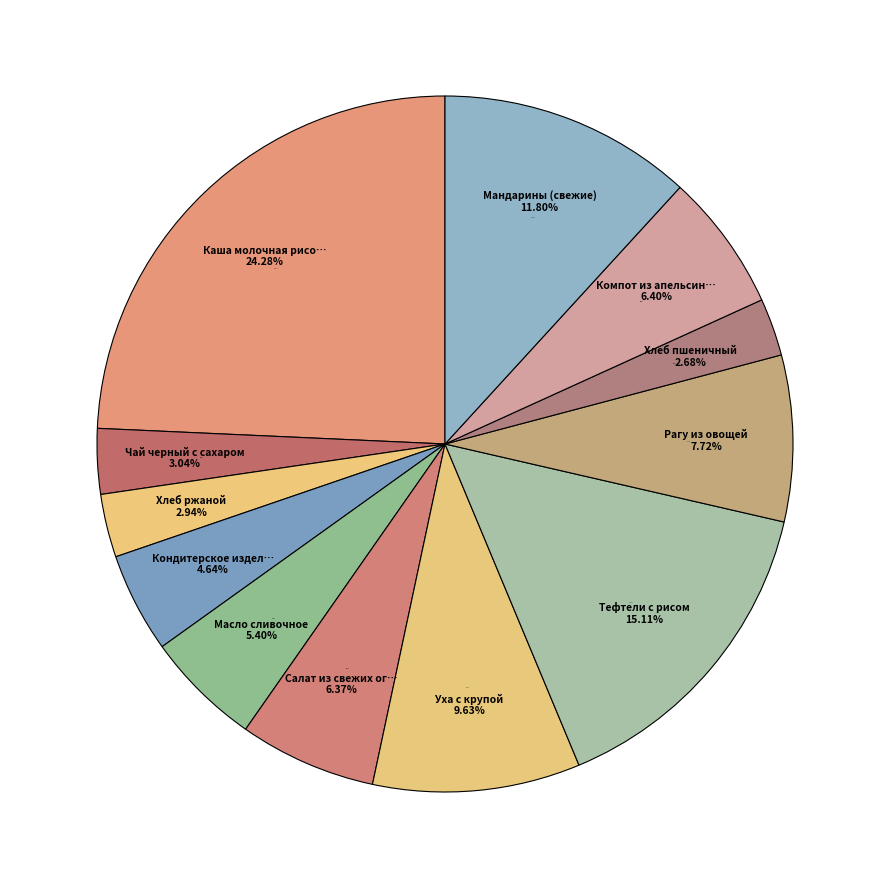

Count the number of slices in the pie.

12